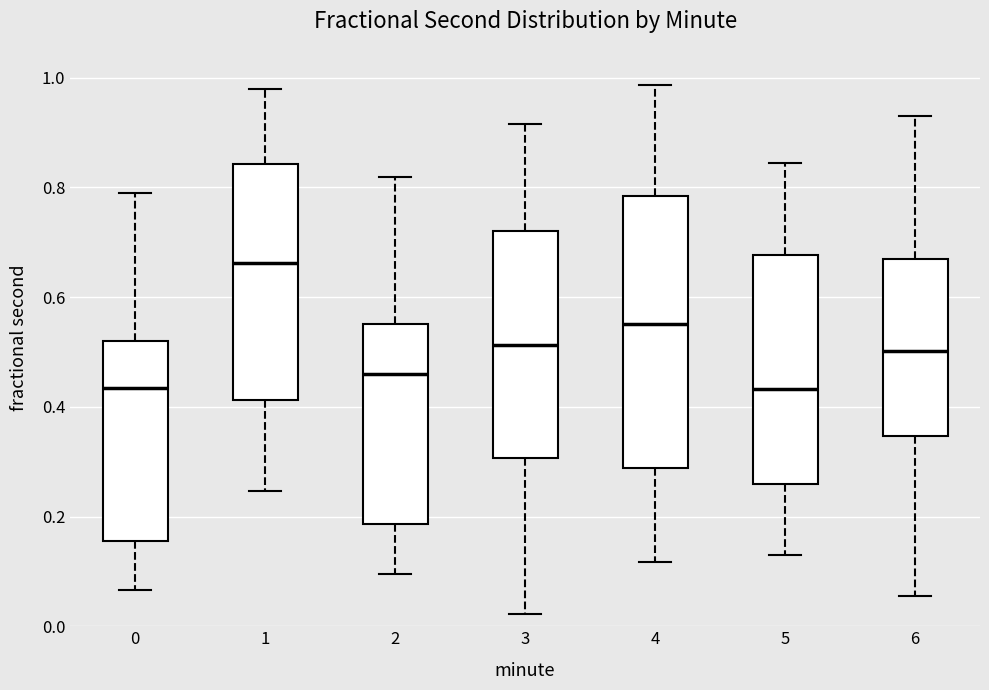

Reading left to right, transcribe this box plot: for each box, give where its median line is, the range the box spans, and where its two whiskers end, as read against the y-axis. The values are not printed on the chart, so give them approximately, as read against the axis.

0: median 0.44, box 0.16 to 0.52, whiskers 0.06 to 0.80
1: median 0.66, box 0.42 to 0.84, whiskers 0.24 to 0.98
2: median 0.46, box 0.18 to 0.56, whiskers 0.10 to 0.82
3: median 0.52, box 0.30 to 0.72, whiskers 0.02 to 0.92
4: median 0.56, box 0.28 to 0.78, whiskers 0.12 to 0.98
5: median 0.44, box 0.26 to 0.68, whiskers 0.12 to 0.84
6: median 0.50, box 0.34 to 0.66, whiskers 0.06 to 0.94